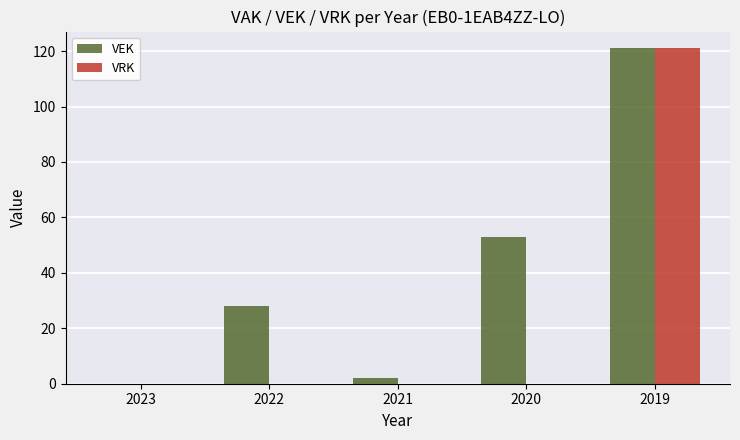

Between 2023 and 2022, which series saw the biggest shift?

VEK